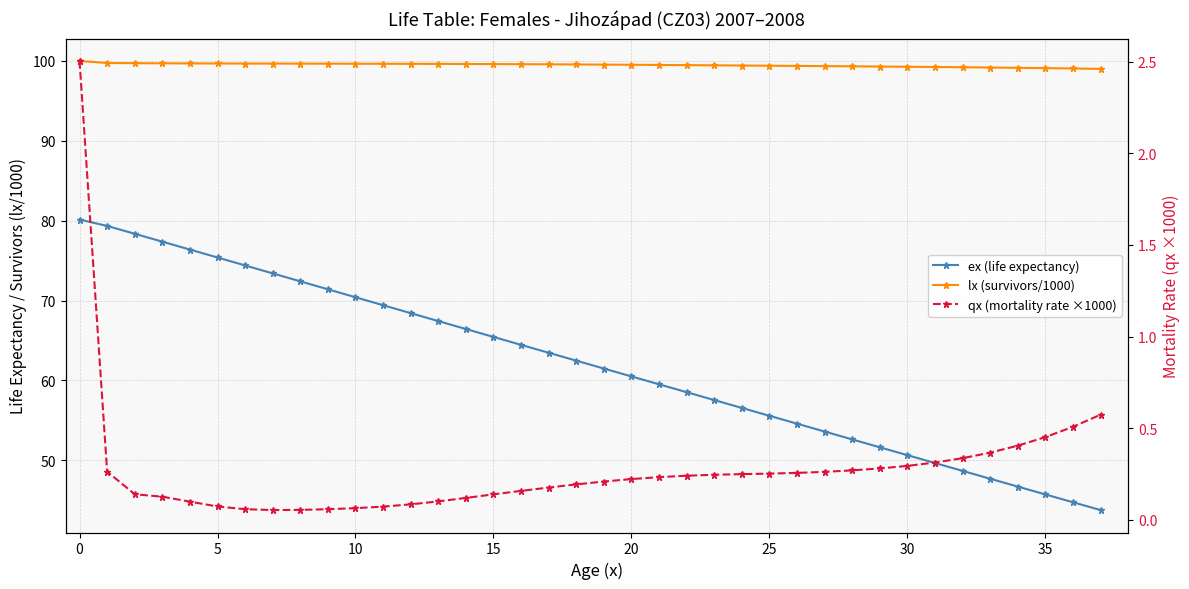

What is the difference between the second highest and minimum values in the qx (mortality rate ×1000) series?

0.5